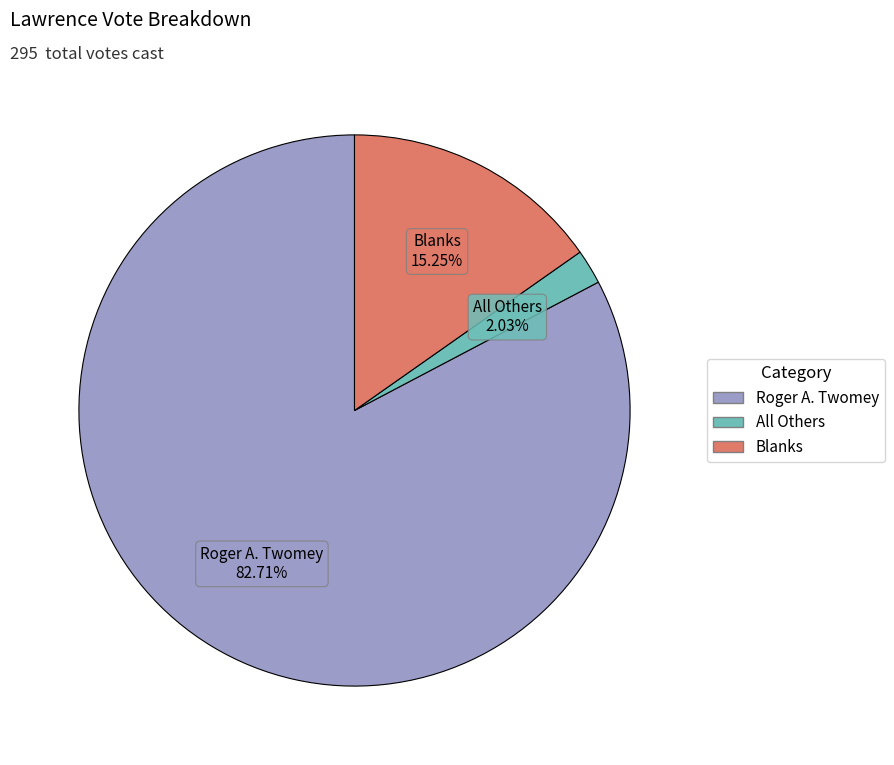

How many slices are in this pie chart?

3